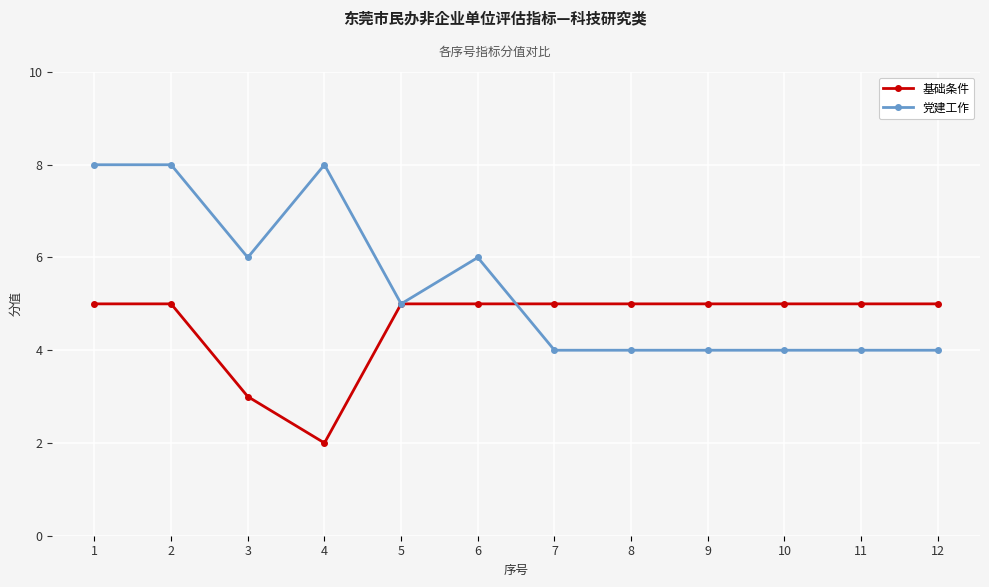

What is the average value of the 基础条件 series?

5